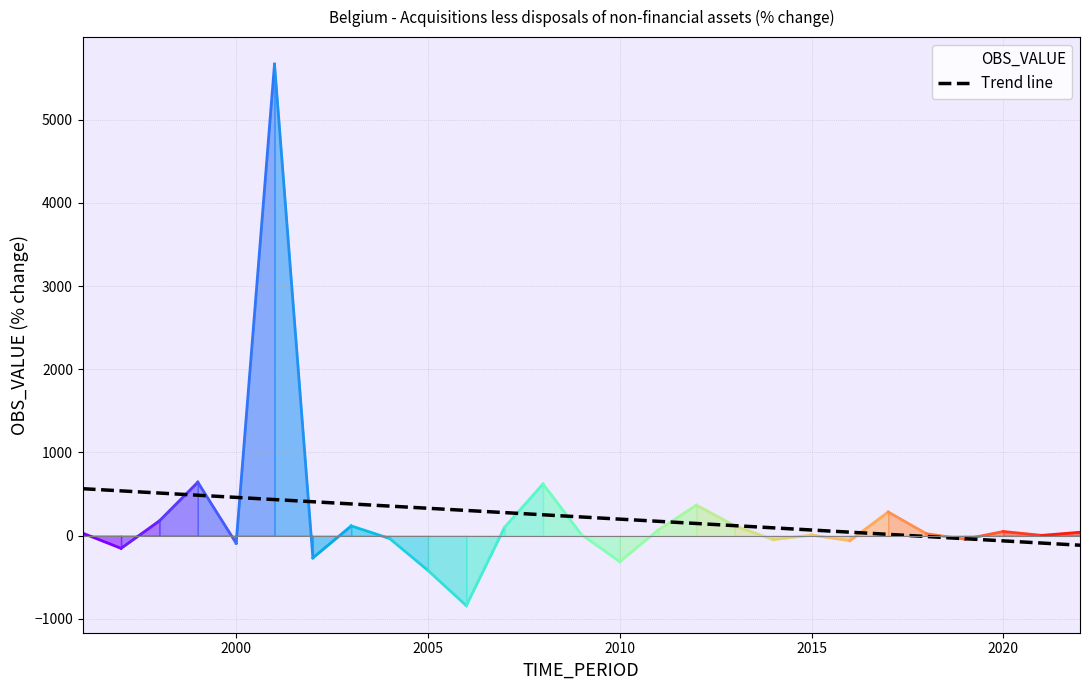

In OBS_VALUE, how many points are higher than both neighbors (excluding endpoints)?

8